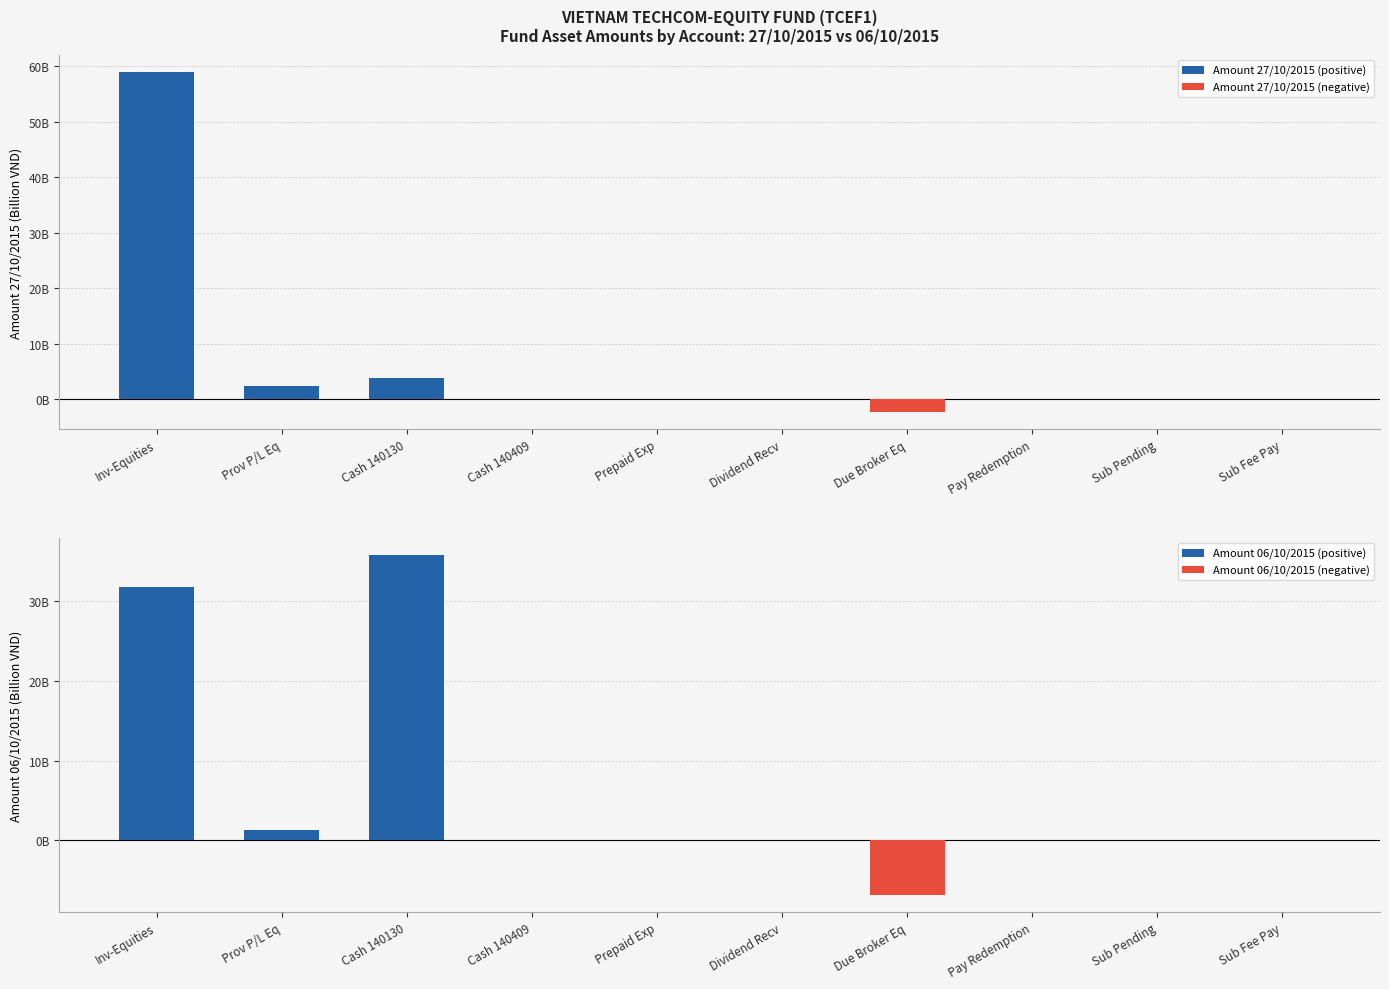

Where is Amount 06/10/2015 (positive) nearest to the value 17?

Inv-Equities